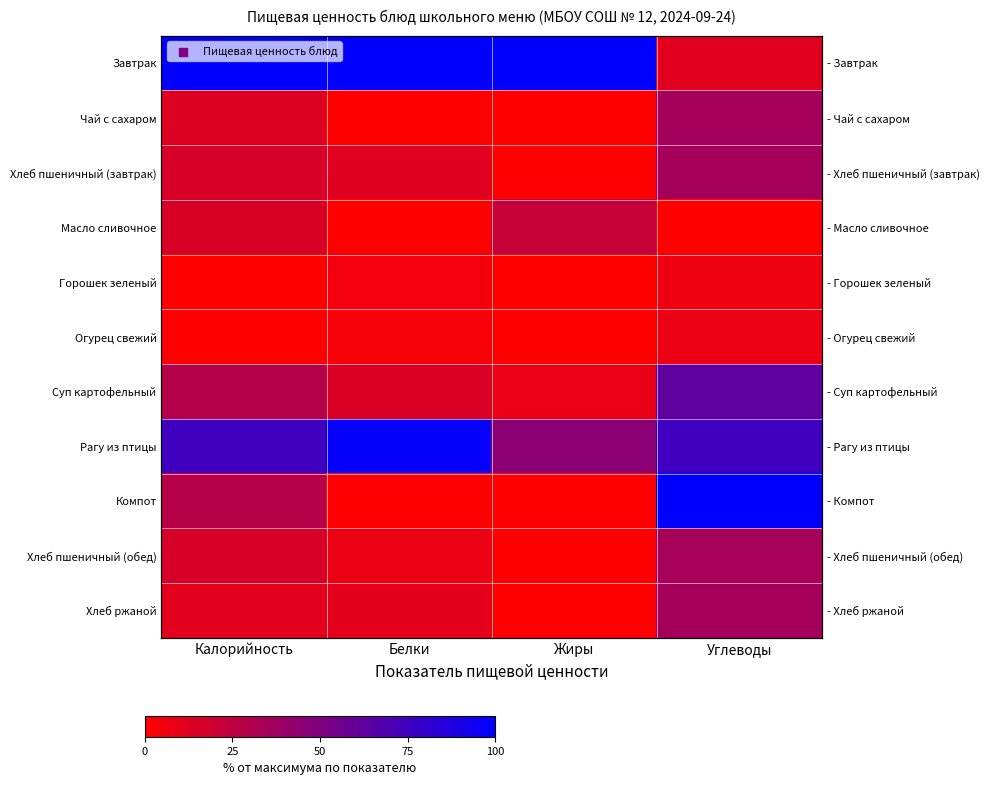

True or false: Компот has a value of 10.6 at Калорийность.

False